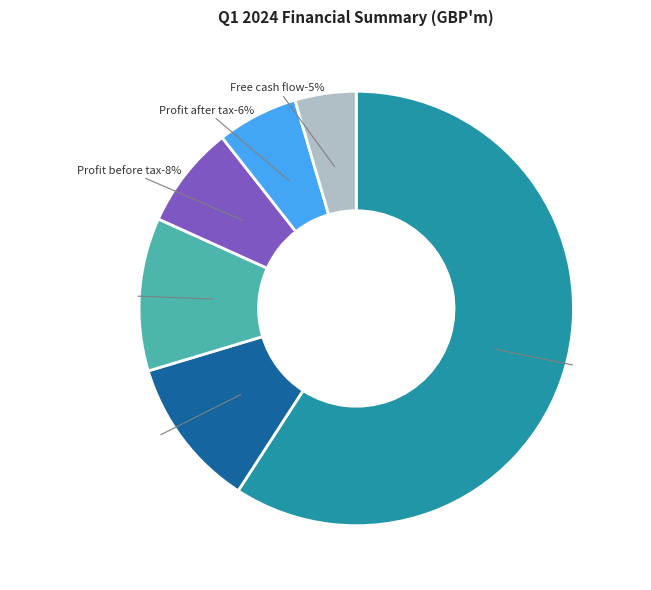

Is it true that Profit before tax is 8% of the pie?

True